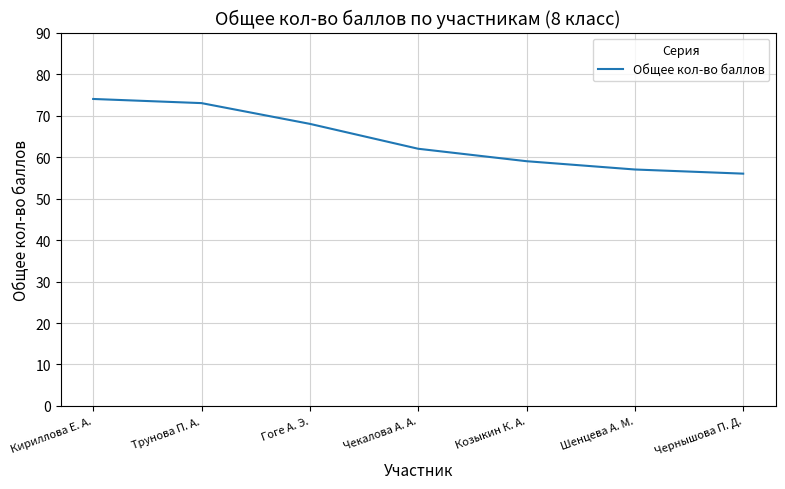

Between Шенцева А. М. and Трунова П. А., which is larger?

Трунова П. А.